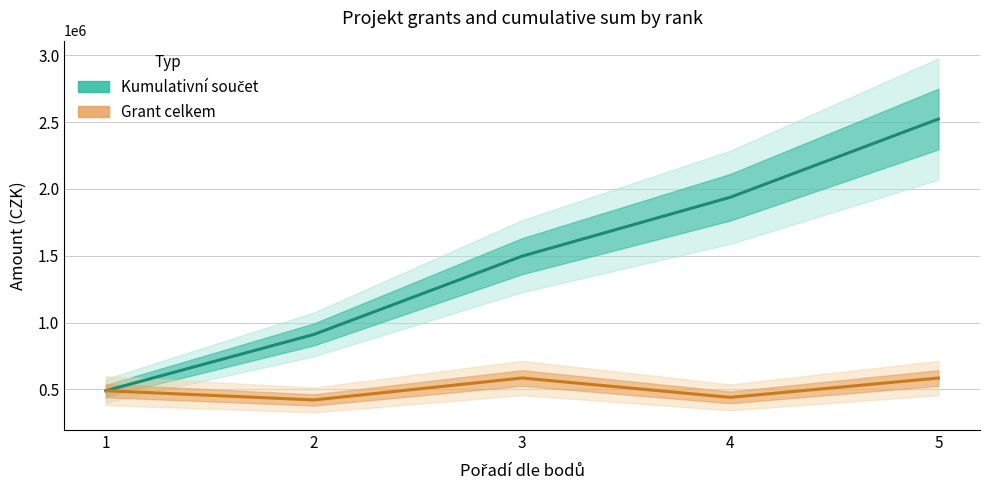

What is the spread (max minus min) of values at 4?

1496676.0